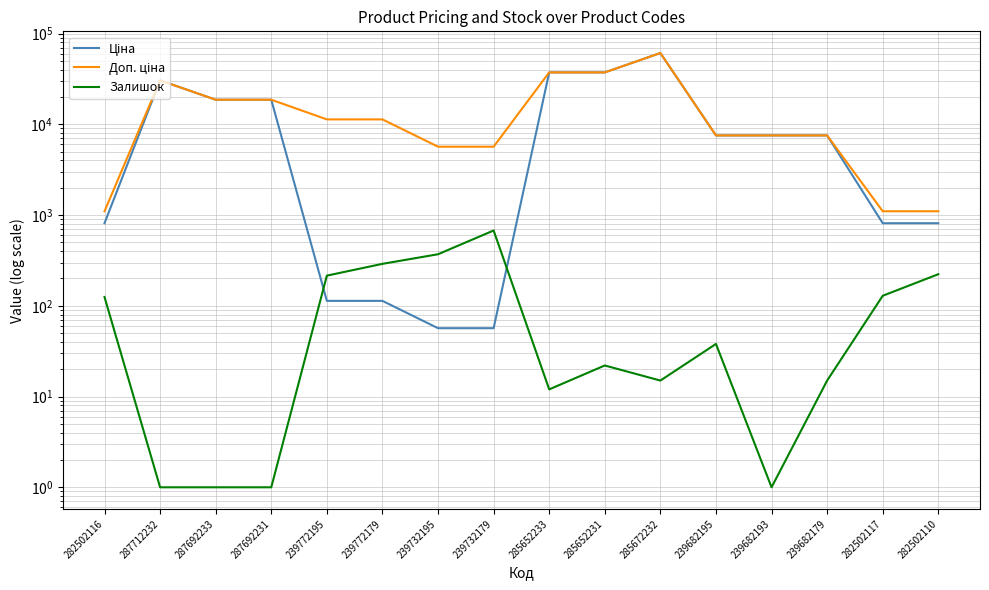

How many interior local peaks does the Залишок series have?

3